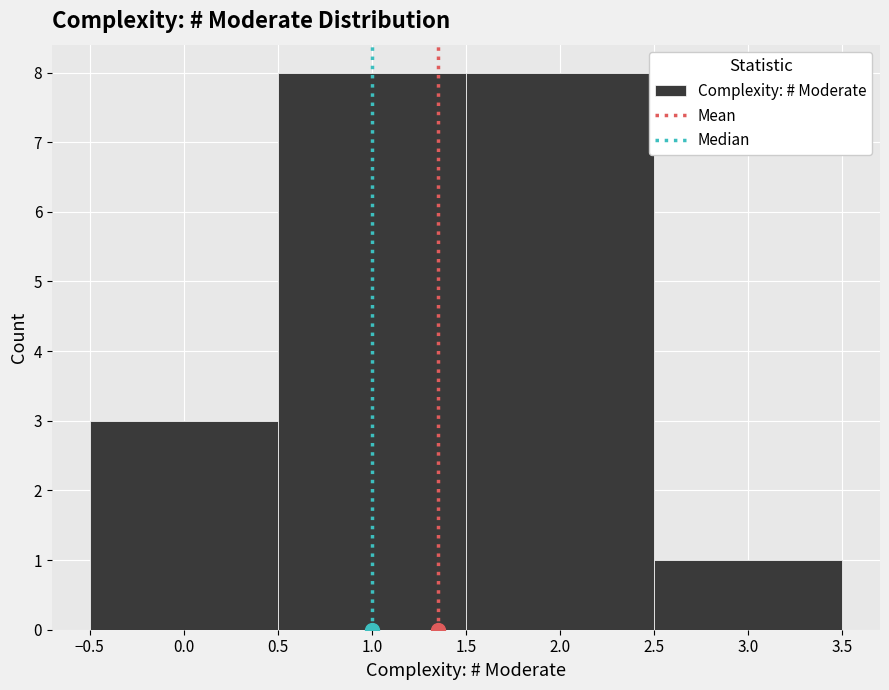

How tall is the bar that spans 0.5 to 1.5 on the x-axis? The values are not printed on the chart, so give them approximately, as read against the axis.

8